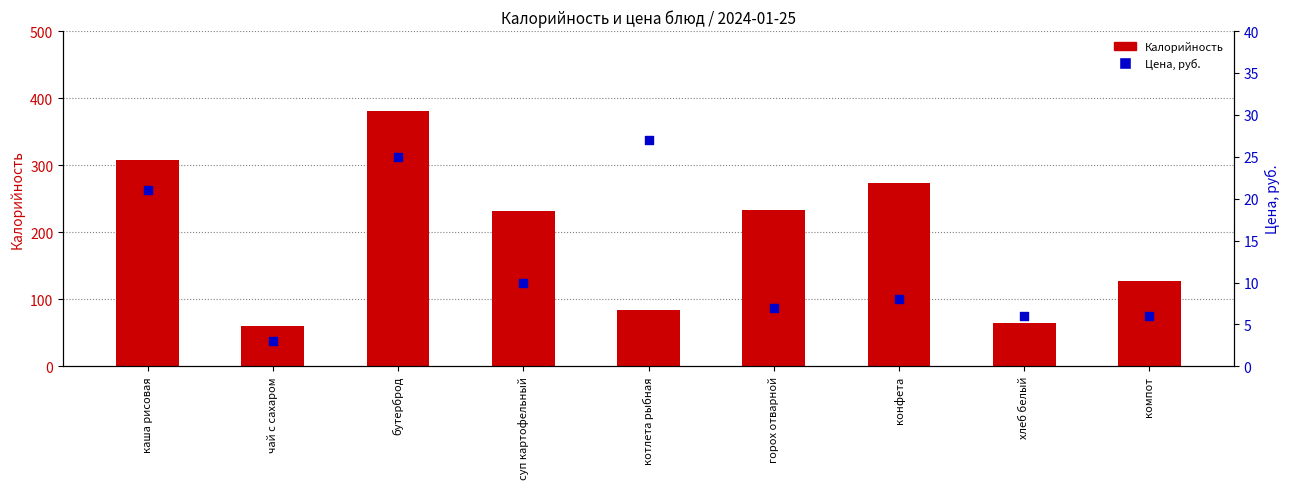

What are all the series names shown in the legend?

Калорийность, Цена, руб.